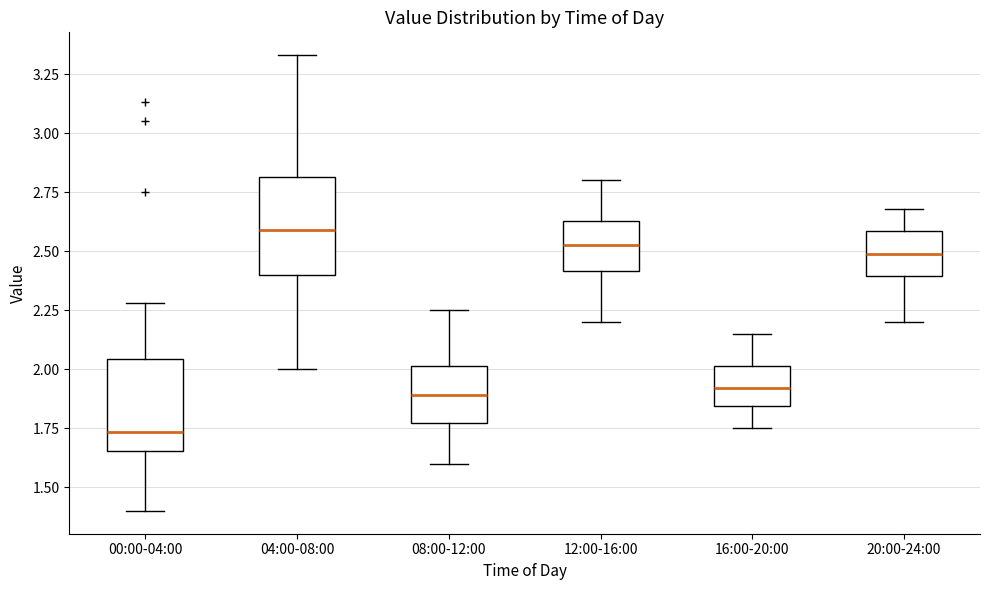

Reading left to right, transcribe this box plot: for each box, give where its median line is, the range the box spans, and where its two whiskers end, as read against the y-axis. The values are not printed on the chart, so give them approximately, as read against the axis.

00:00-04:00: median 1.75, box 1.65 to 2.05, whiskers 1.40 to 2.30
04:00-08:00: median 2.60, box 2.40 to 2.80, whiskers 2.00 to 3.35
08:00-12:00: median 1.90, box 1.75 to 2.00, whiskers 1.60 to 2.25
12:00-16:00: median 2.55, box 2.40 to 2.65, whiskers 2.20 to 2.80
16:00-20:00: median 1.90, box 1.85 to 2.00, whiskers 1.75 to 2.15
20:00-24:00: median 2.50, box 2.40 to 2.60, whiskers 2.20 to 2.70